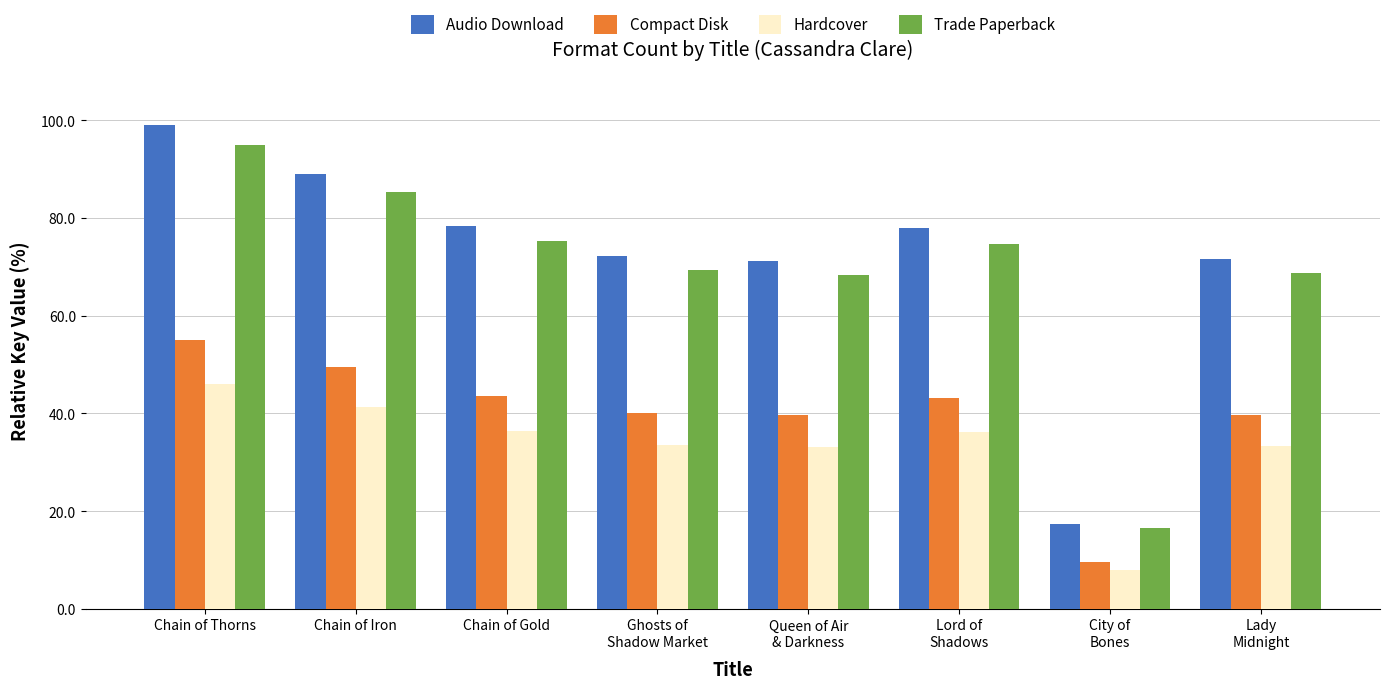

The Audio Download series shows 99.0 at Chain of Thorns. True or false?

True